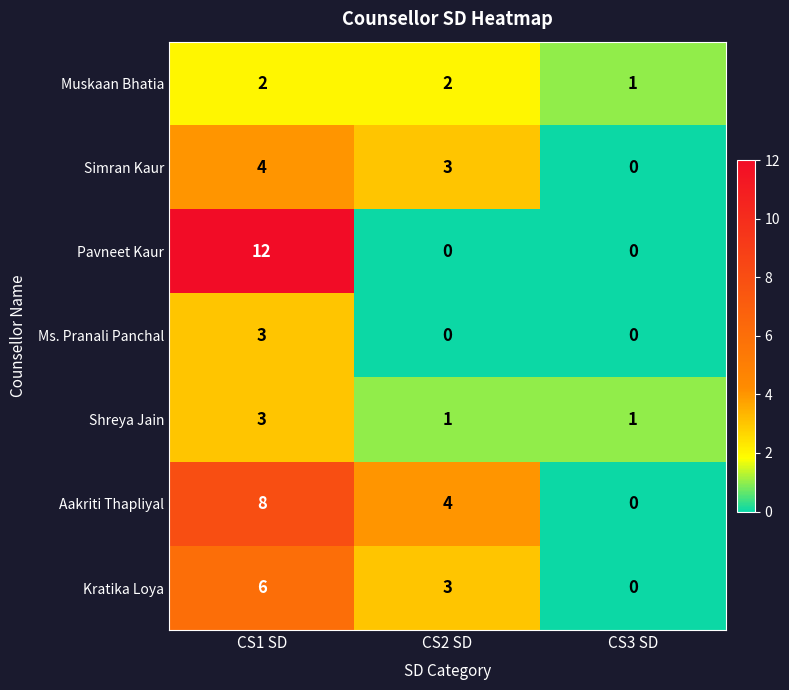

Reading left to right, what are all the values shown in this chart?

Muskaan Bhatia: 2	2	1
Simran Kaur: 4	3	0
Pavneet Kaur: 12	0	0
Ms. Pranali Panchal: 3	0	0
Shreya Jain: 3	1	1
Aakriti Thapliyal: 8	4	0
Kratika Loya: 6	3	0